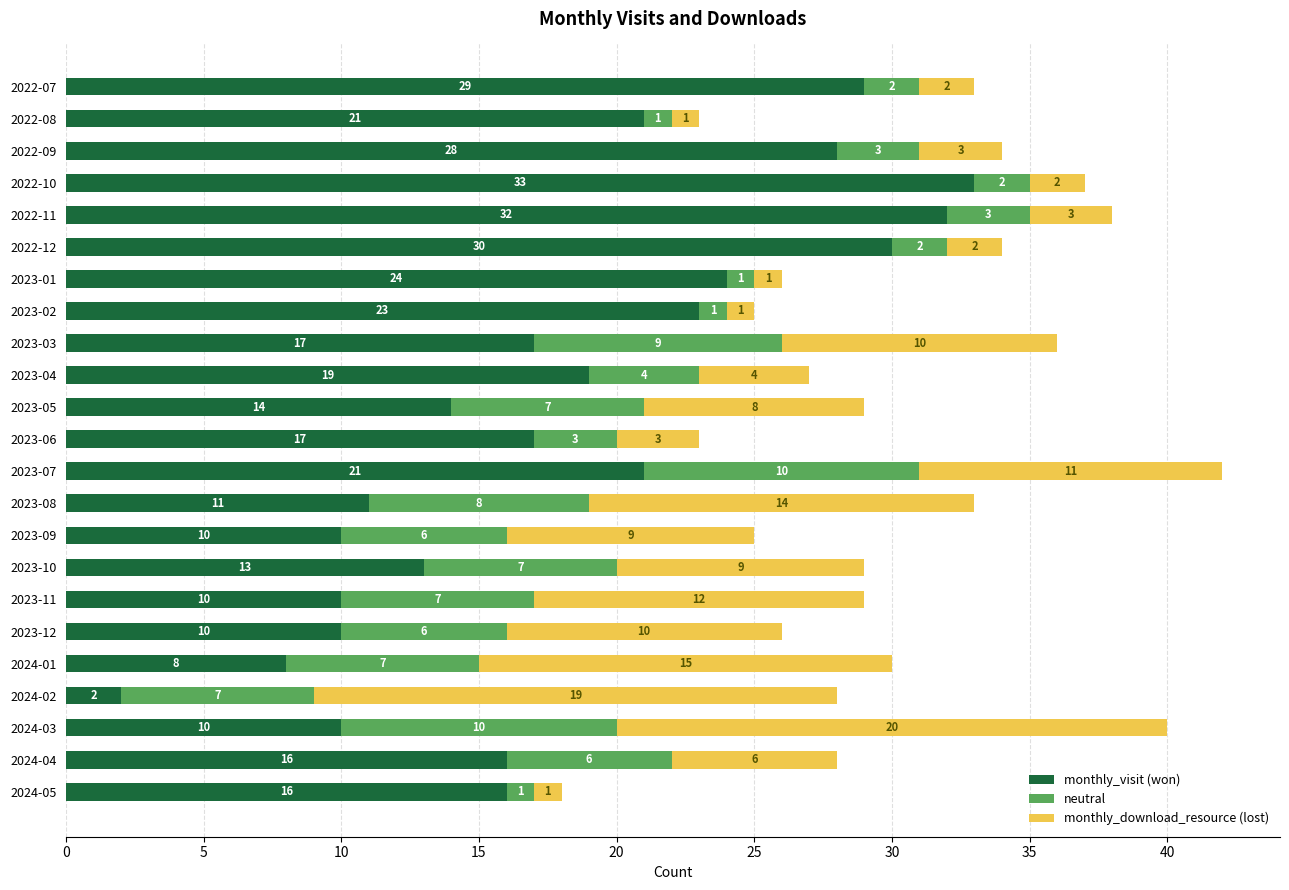

At which category is the sum across all series the highest?

2023-07